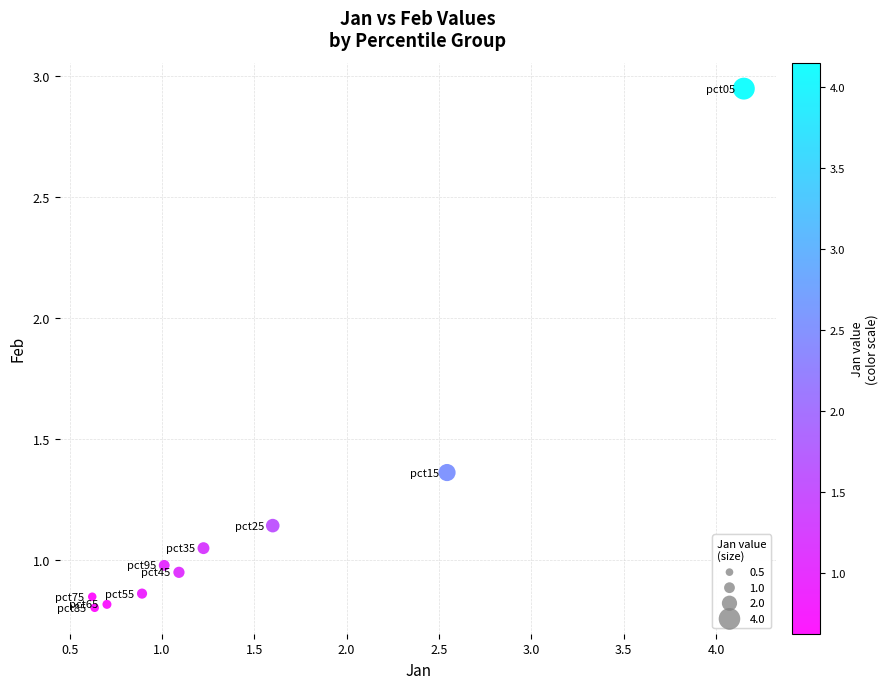

What is the range of X values (max minus min)?

3.5